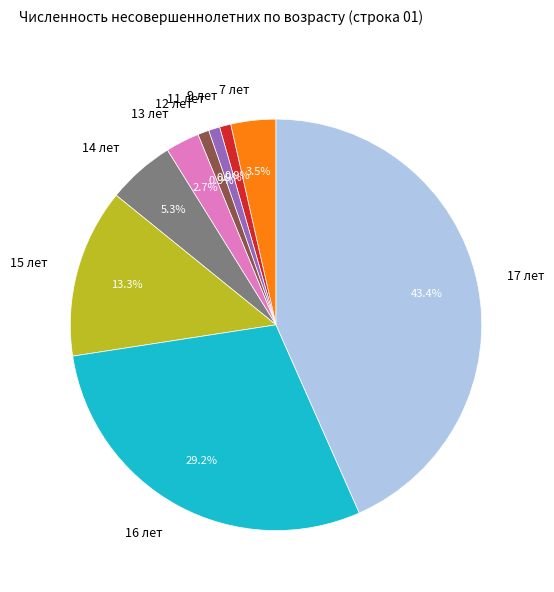

Does any single category account for the majority?

No